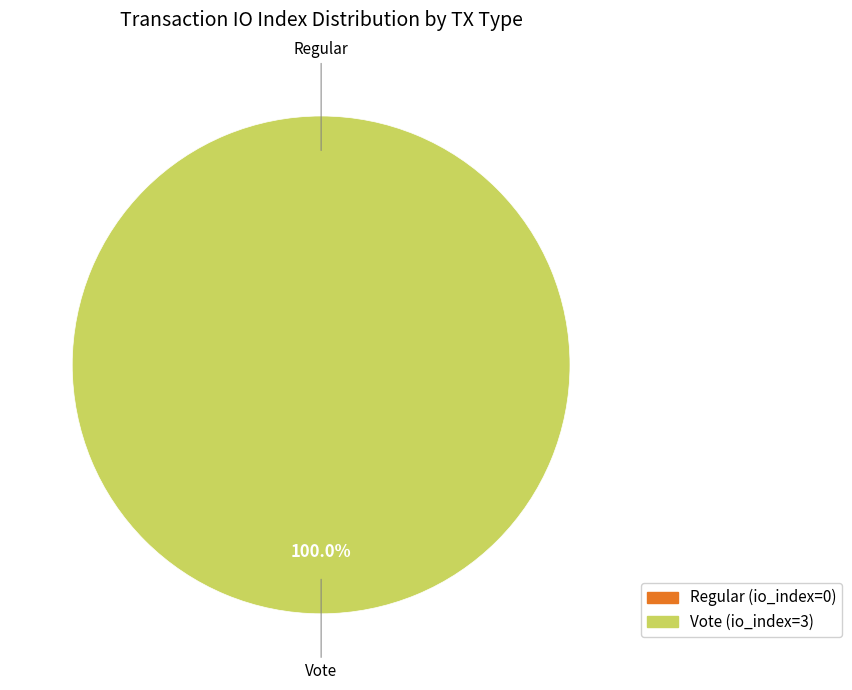

How many segments does this pie chart have?

2